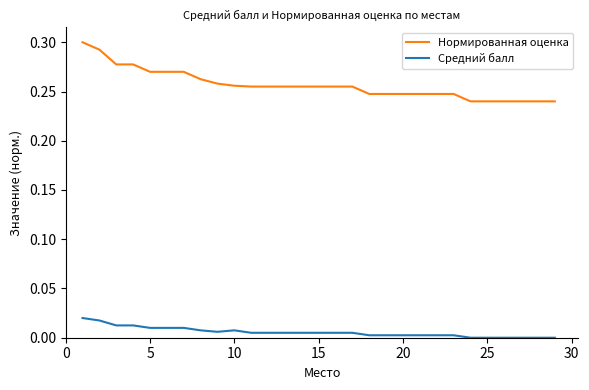

Which series has the largest range (max minus min)?

Нормированная оценка